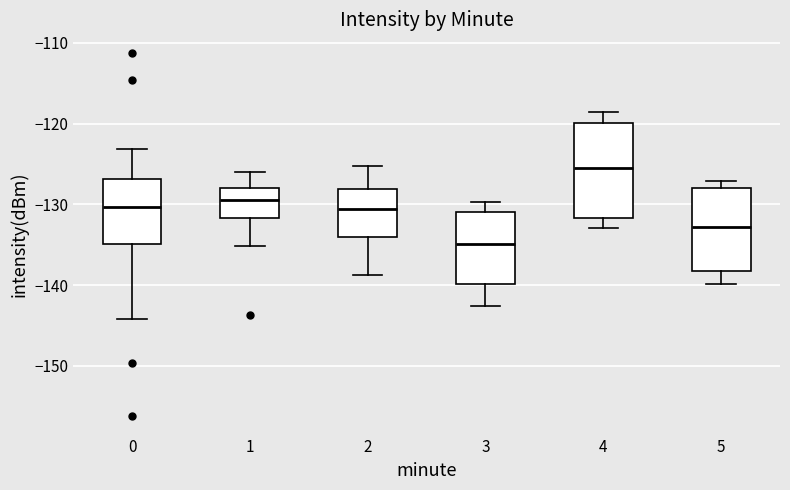

Where does the lower whisker of the box at x = 4 end on the y-axis? The values are not printed on the chart, so give them approximately, as read against the axis.

-133